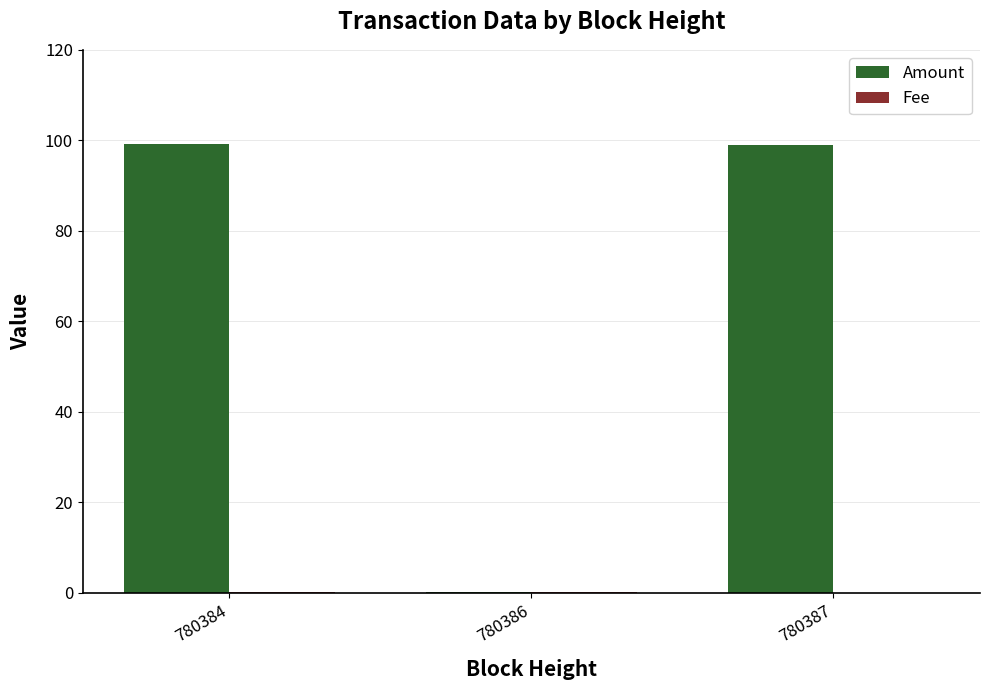

What is the maximum value for Amount?

99.1